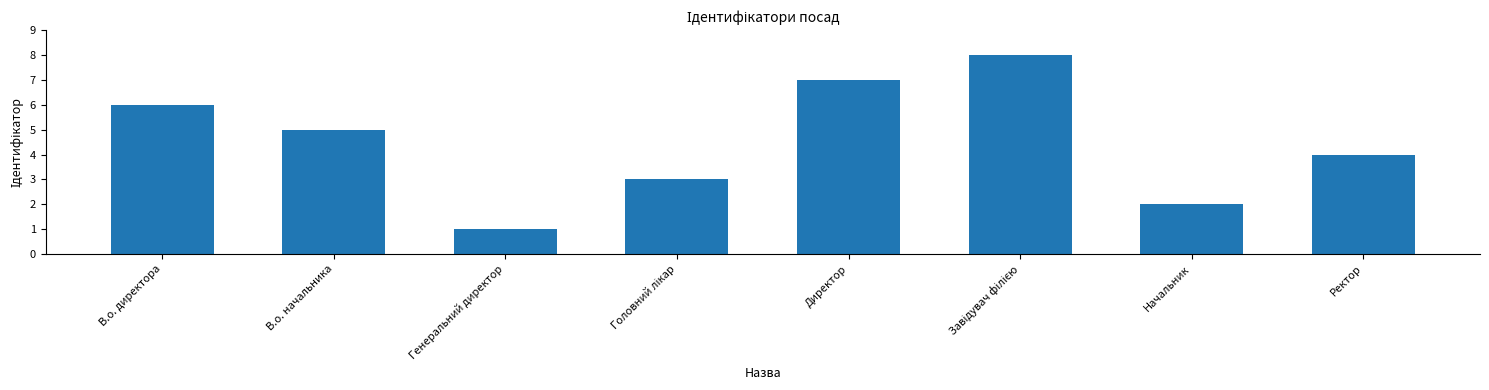

The chart shows a value of 3 at Директор. True or false?

False